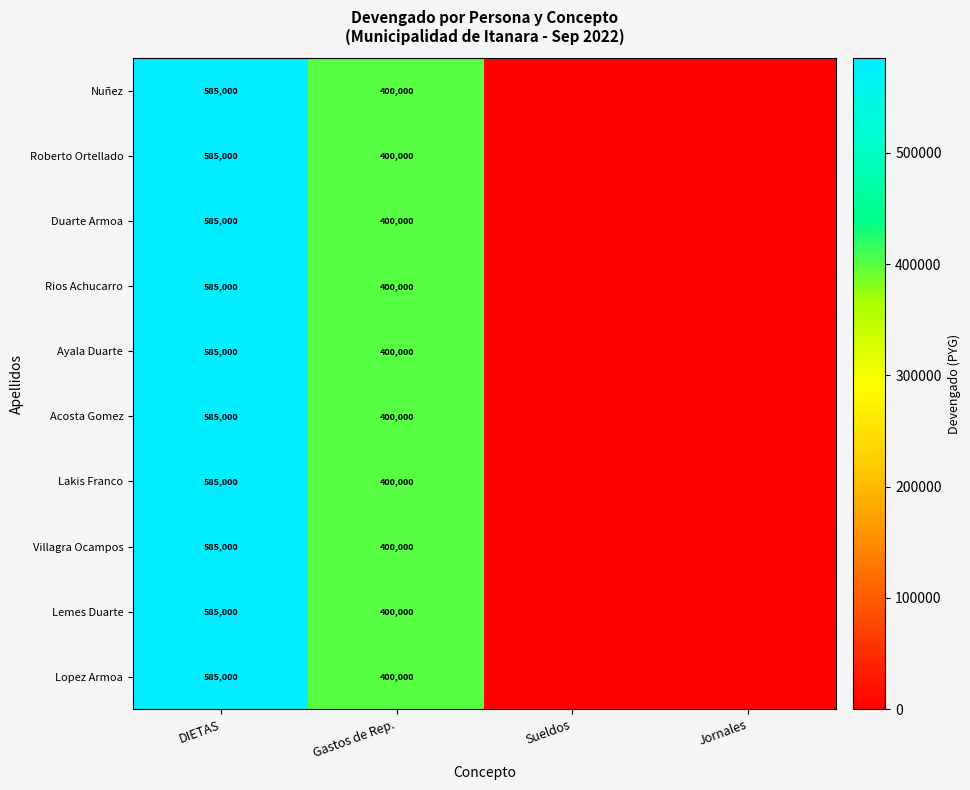

The Roberto Ortellado series shows 400000 at Gastos de Rep.. True or false?

True